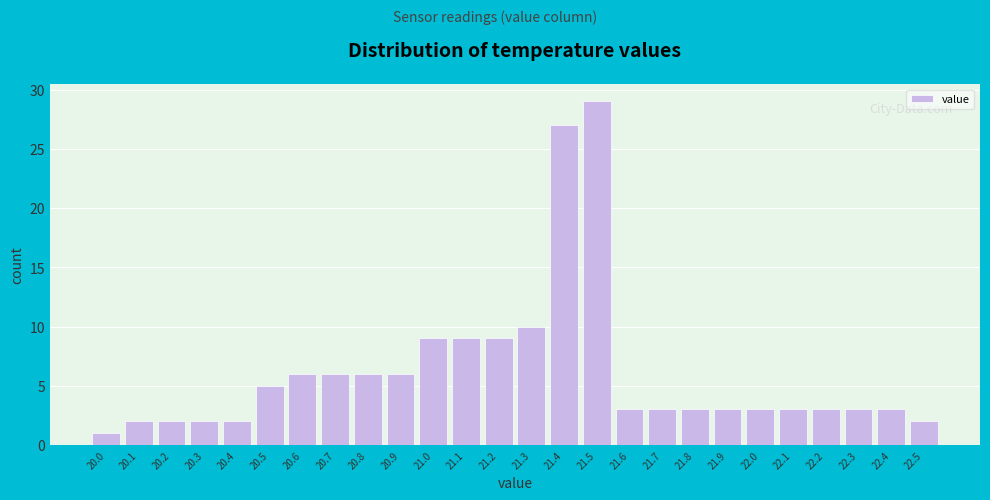

Reading left to right, list every bar in this chart as the range it spans on the x-axis followed by its height. The values are not printed on the chart, so give them approximately, as read against the axis.

19.95 to 20.05: 1
20.05 to 20.15: 2
20.15 to 20.25: 2
20.25 to 20.35: 2
20.35 to 20.45: 2
20.45 to 20.55: 5
20.55 to 20.65: 6
20.65 to 20.75: 6
20.75 to 20.85: 6
20.85 to 20.95: 6
20.95 to 21.05: 9
21.05 to 21.15: 9
21.15 to 21.25: 9
21.25 to 21.35: 10
21.35 to 21.45: 27
21.45 to 21.55: 29
21.55 to 21.65: 3
21.65 to 21.75: 3
21.75 to 21.85: 3
21.85 to 21.95: 3
21.95 to 22.05: 3
22.05 to 22.15: 3
22.15 to 22.25: 3
22.25 to 22.35: 3
22.35 to 22.45: 3
22.45 to 22.55: 2